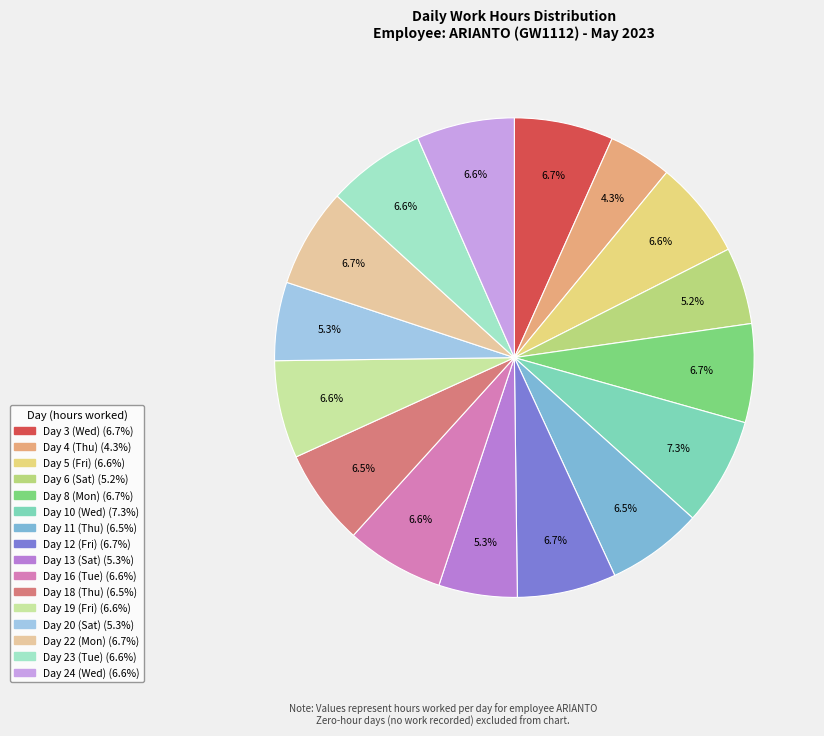

Count the number of slices in the pie.

16